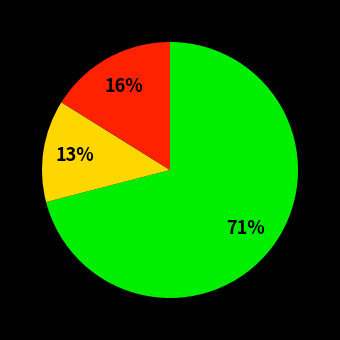

How many slices are in this pie chart?

3